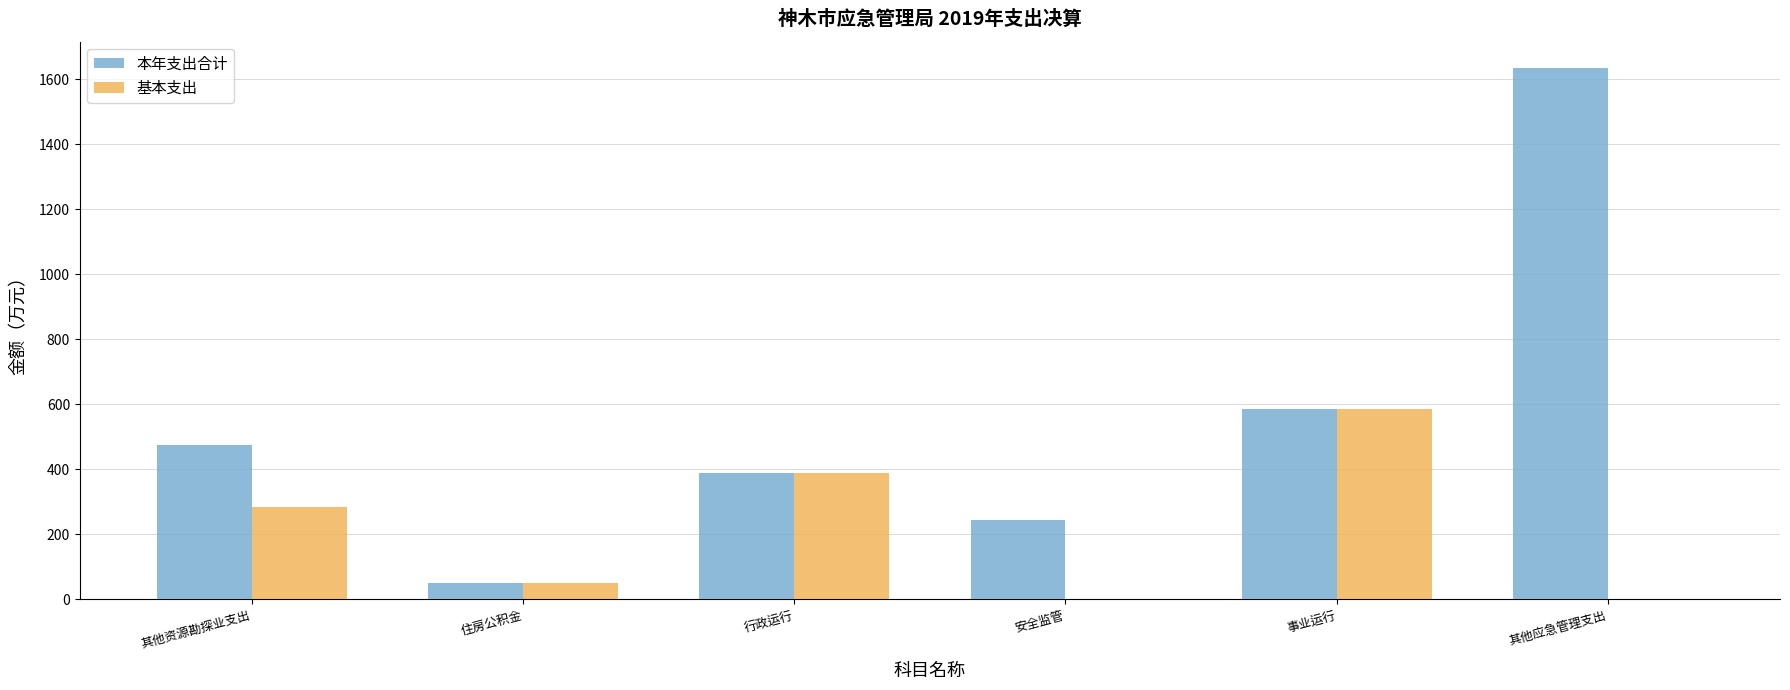

What is the sum of the 本年支出合计 values at 行政运行 and 其他应急管理支出?

2022.3